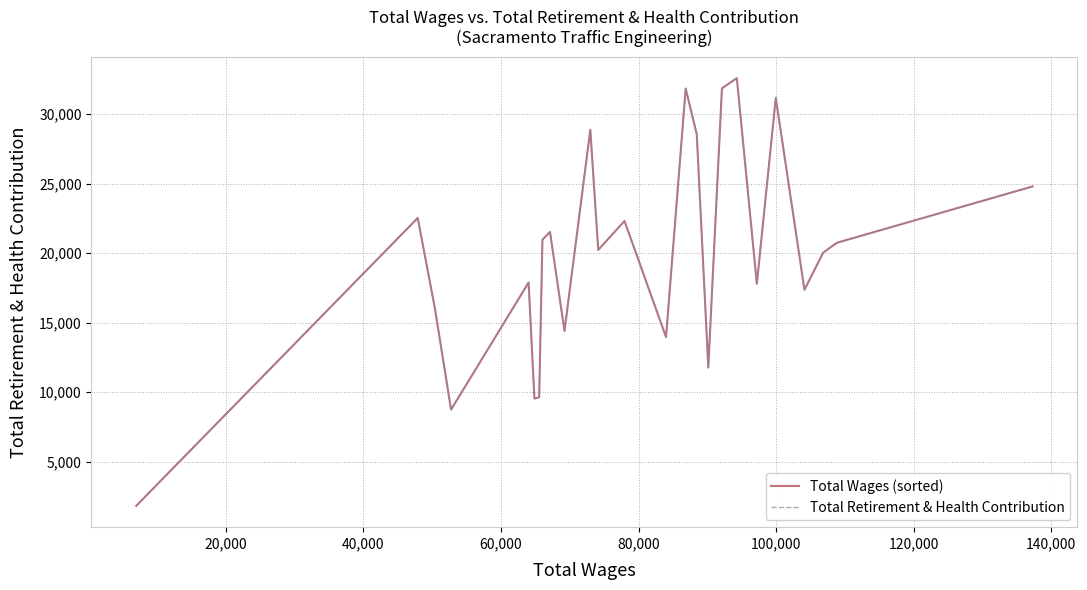

True or false: Total Wages (sorted) and Total Retirement & Health Contribution cross at least once.

False